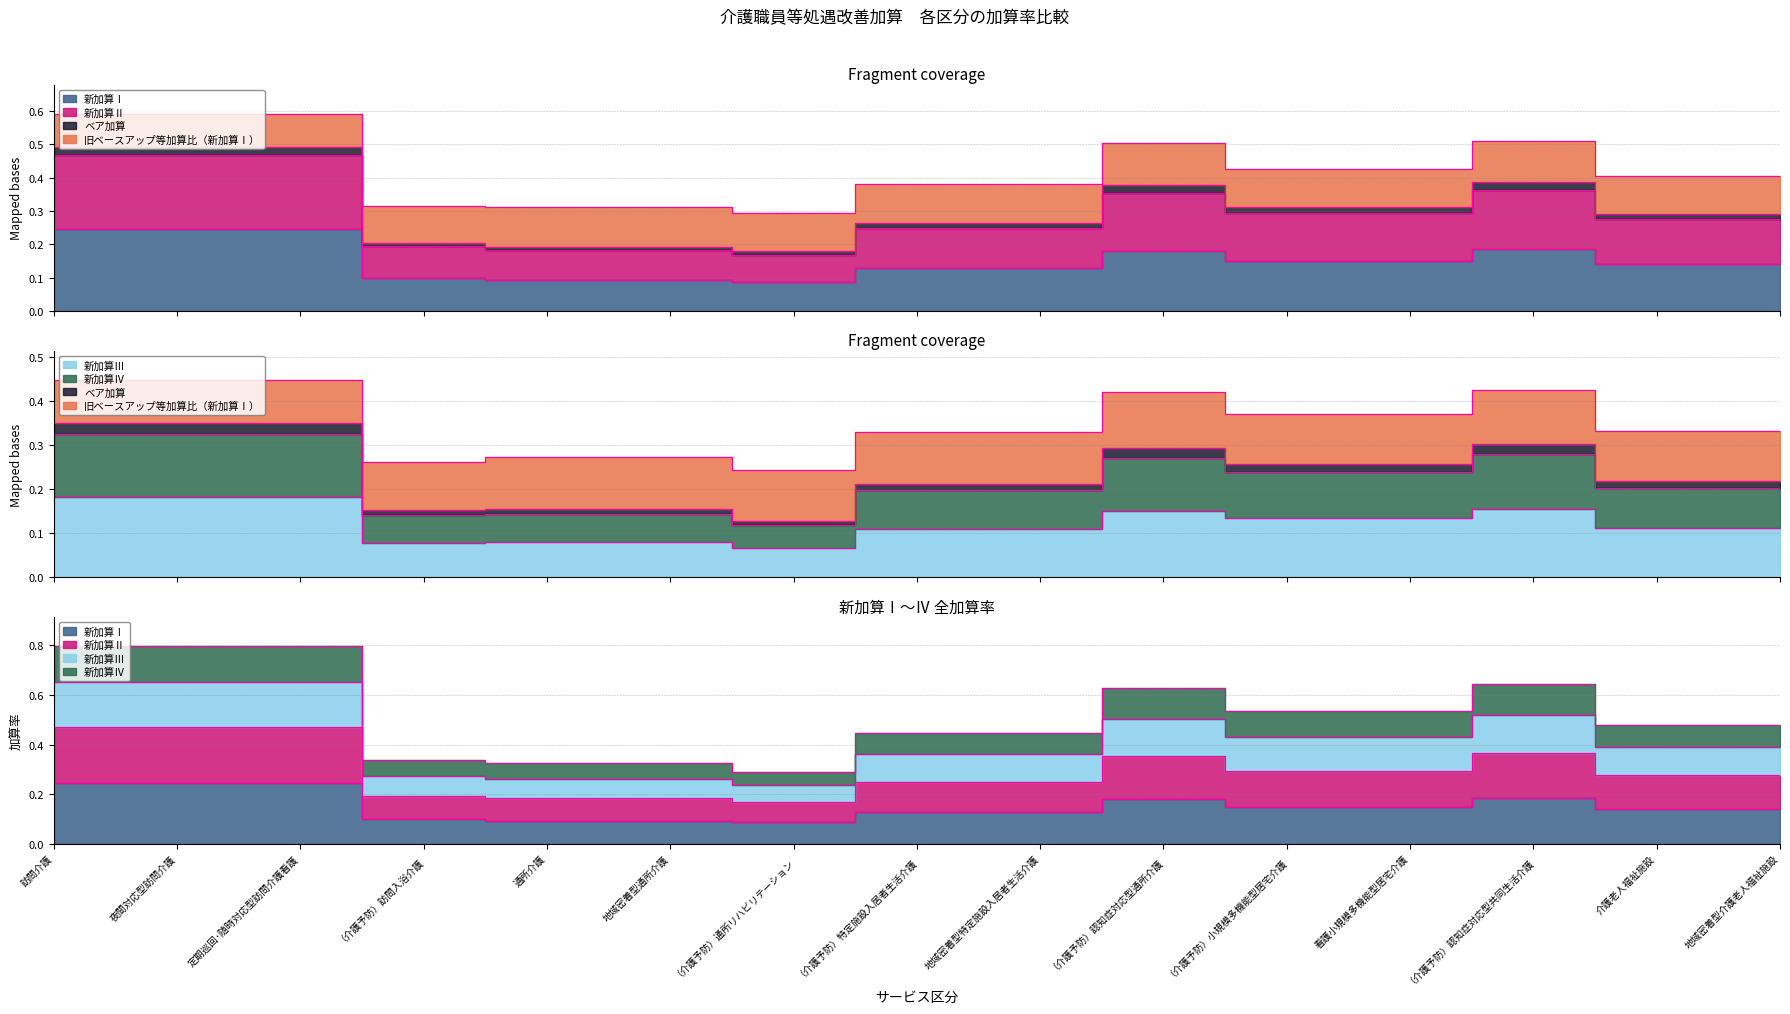

Which series has the widest spread of values?

新加算Ⅱ